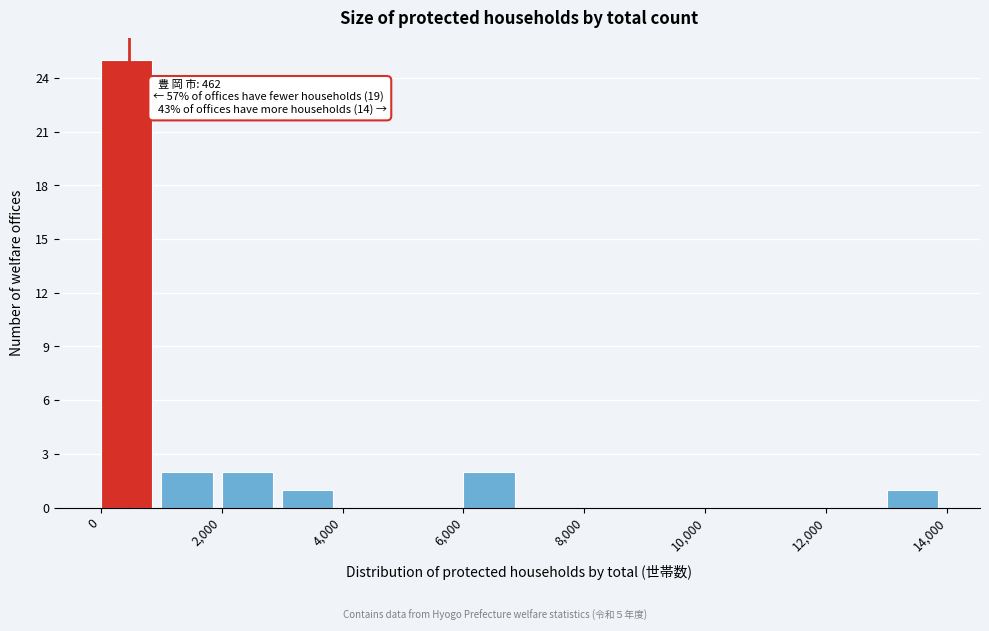

Over which range of the x-axis is the bar tallest?

0 to 1000